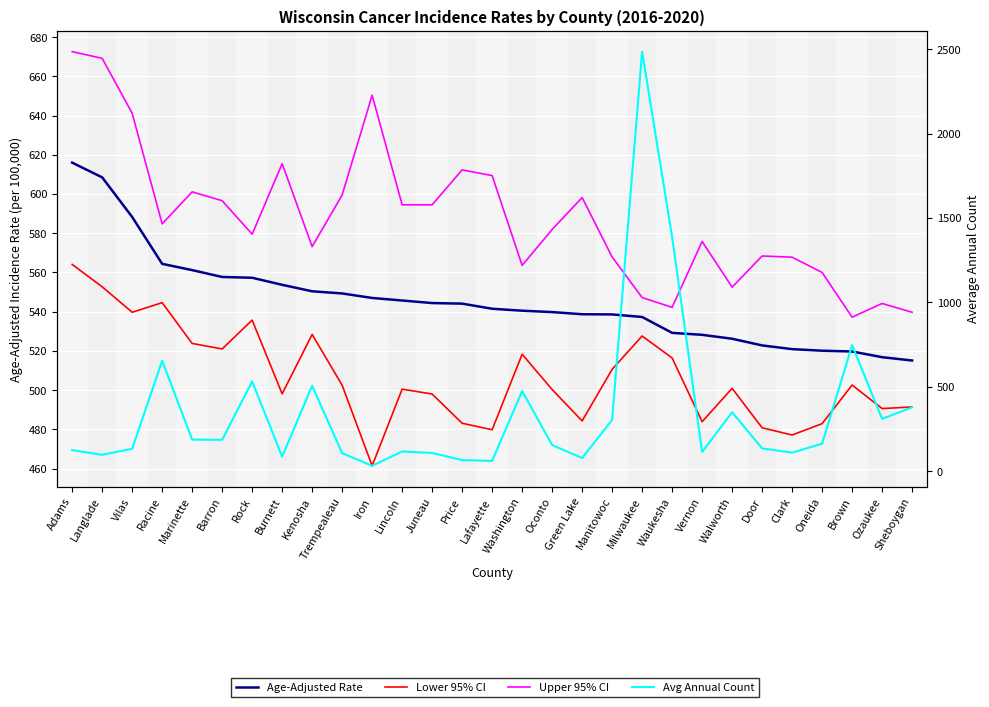

Which series has the widest spread of values?

Avg Annual Count